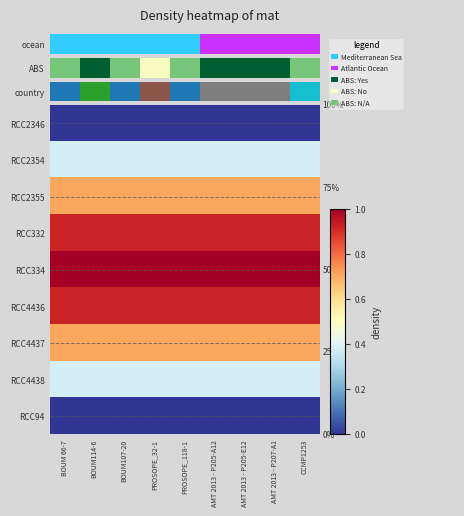

Between BOUM 66-7 and CCMP1253, which is larger?

BOUM 66-7